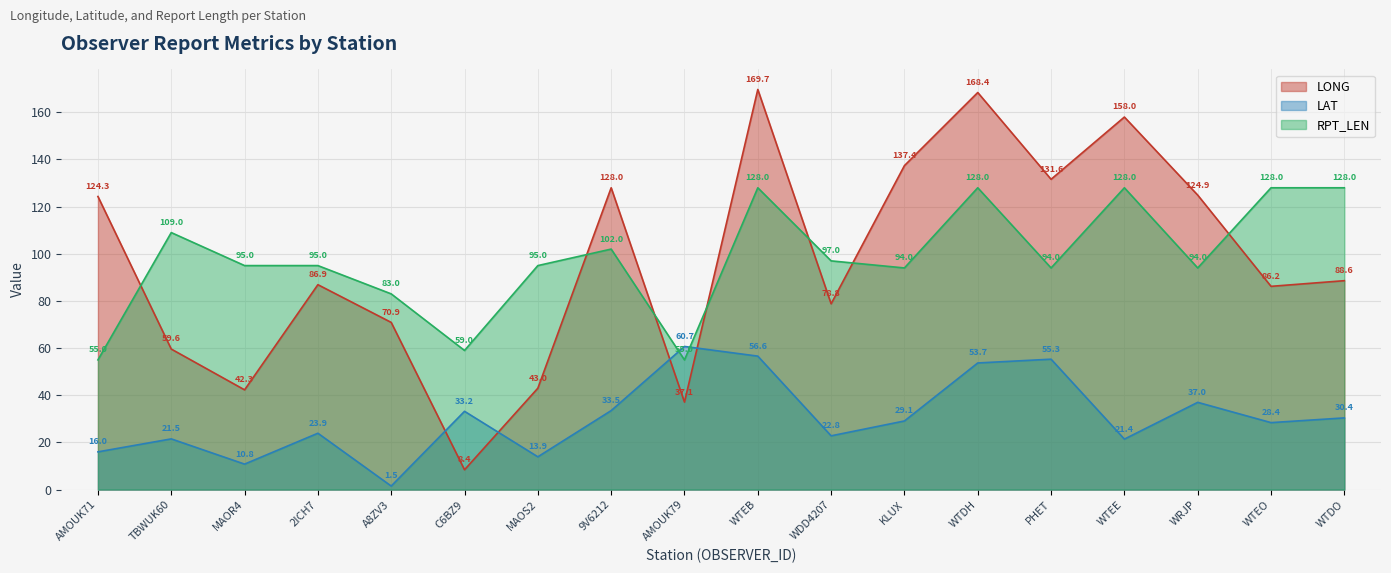

What position from the left is 9V6212?

8